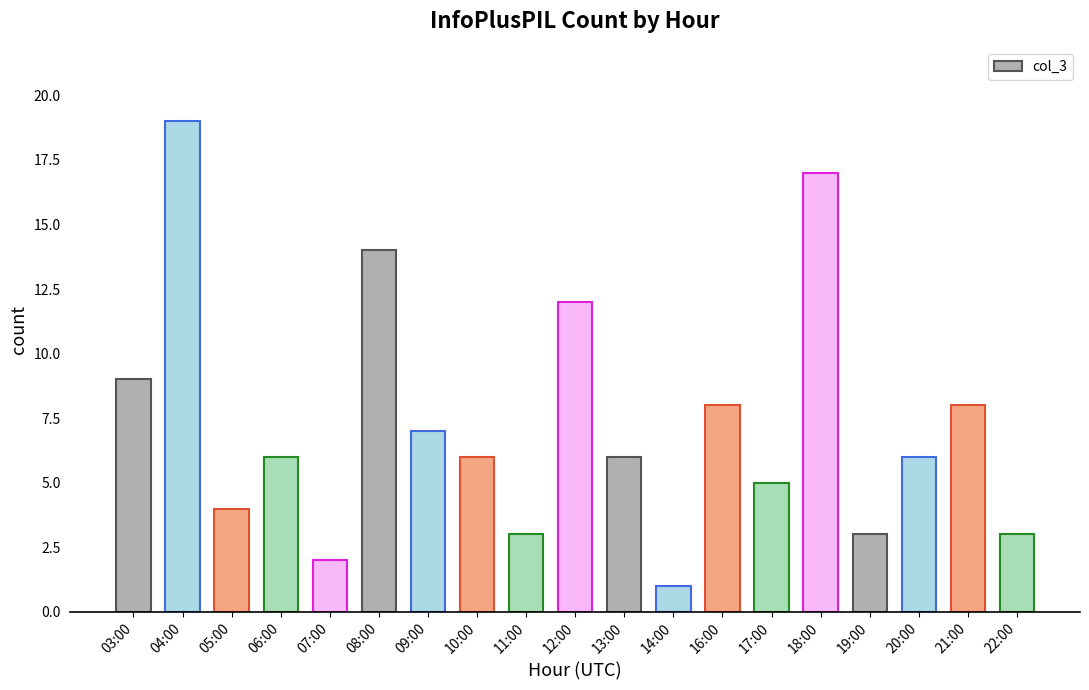

What is the approximate value at 03:00?

9